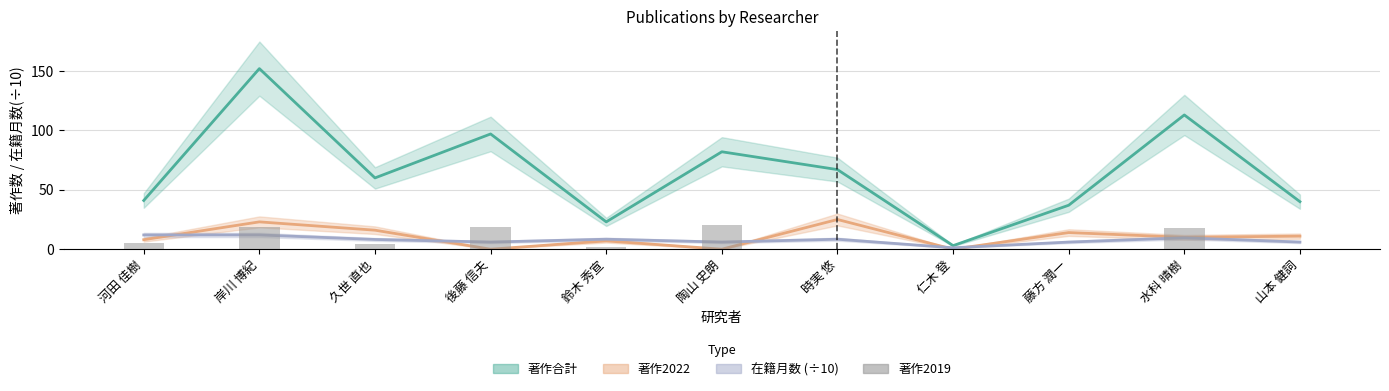

What position from the left is 後藤 信夫?

4